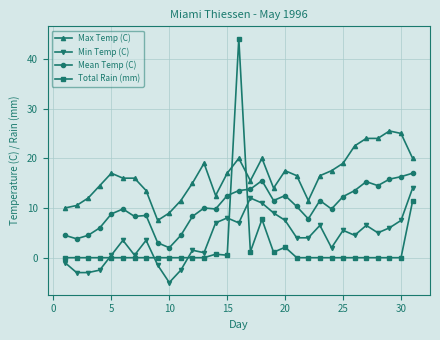

True or false: Mean Temp (C) has more than 0 interior local peaks.

True